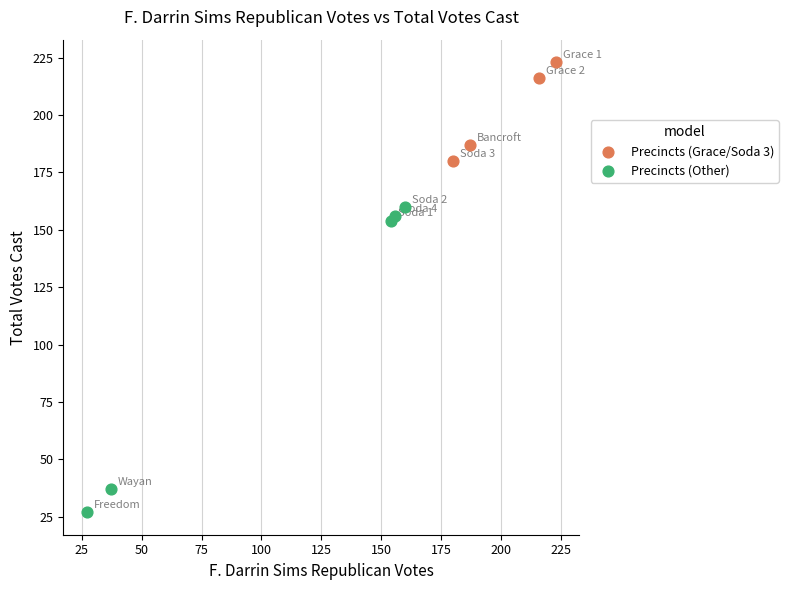

Which series has the largest Y range (max minus min)?

Precincts (Other)